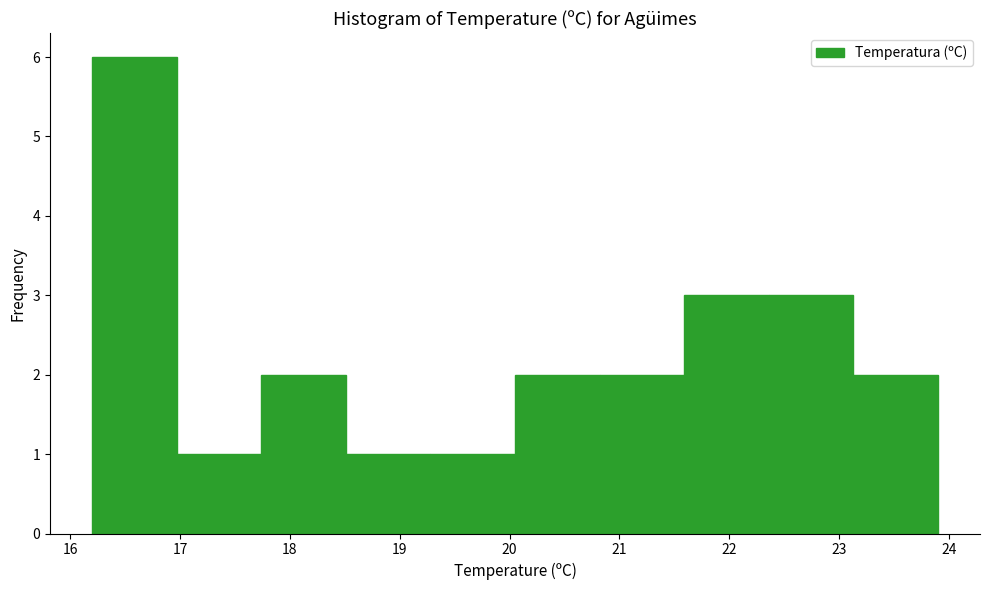

Which range on the x-axis has the tallest bar?

16.20 to 16.97